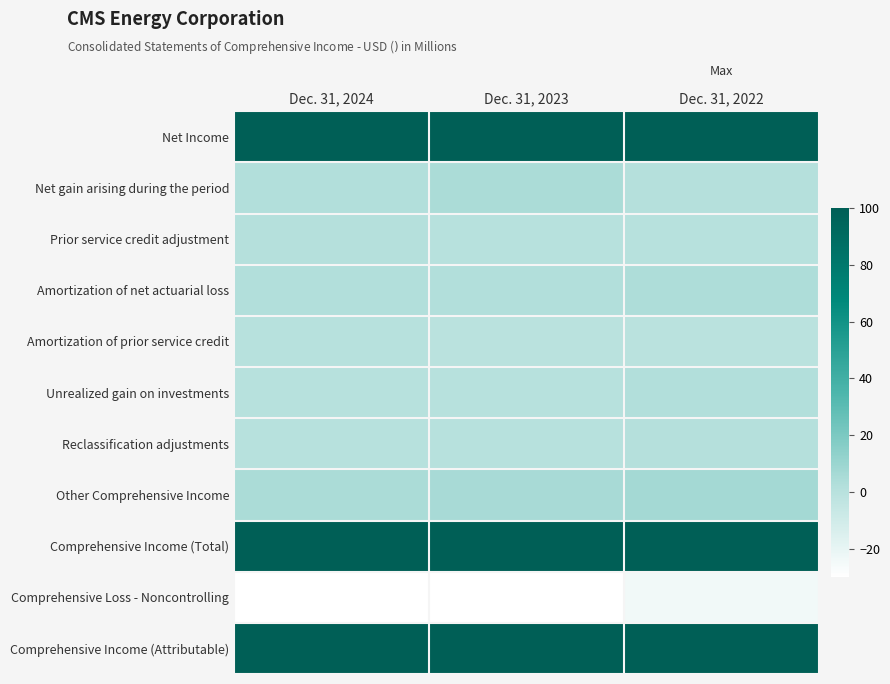

Reading right to left, what are all the values shown in this chart?

Net Income: Dec. 31, 2022=100	Dec. 31, 2023=100	Dec. 31, 2024=100
Net gain arising during the period: Dec. 31, 2022=1	Dec. 31, 2023=5	Dec. 31, 2024=2
Prior service credit adjustment: Dec. 31, 2022=0	Dec. 31, 2023=0	Dec. 31, 2024=1
Amortization of net actuarial loss: Dec. 31, 2022=4	Dec. 31, 2023=2	Dec. 31, 2024=2
Amortization of prior service credit: Dec. 31, 2022=-1	Dec. 31, 2023=-1	Dec. 31, 2024=0
Unrealized gain on investments: Dec. 31, 2022=2	Dec. 31, 2023=0	Dec. 31, 2024=0
Reclassification adjustments: Dec. 31, 2022=1	Dec. 31, 2023=0	Dec. 31, 2024=0
Other Comprehensive Income: Dec. 31, 2022=7	Dec. 31, 2023=6	Dec. 31, 2024=5
Comprehensive Income (Total): Dec. 31, 2022=100	Dec. 31, 2023=100	Dec. 31, 2024=100
Comprehensive Loss - Noncontrolling: Dec. 31, 2022=-24	Dec. 31, 2023=-79	Dec. 31, 2024=-56
Comprehensive Income (Attributable): Dec. 31, 2022=100	Dec. 31, 2023=100	Dec. 31, 2024=100